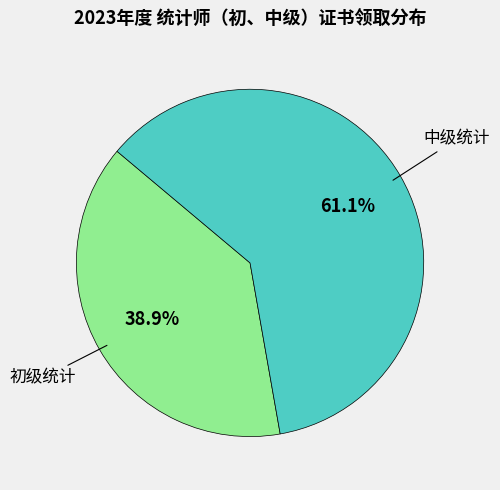

How many slices are in this pie chart?

2